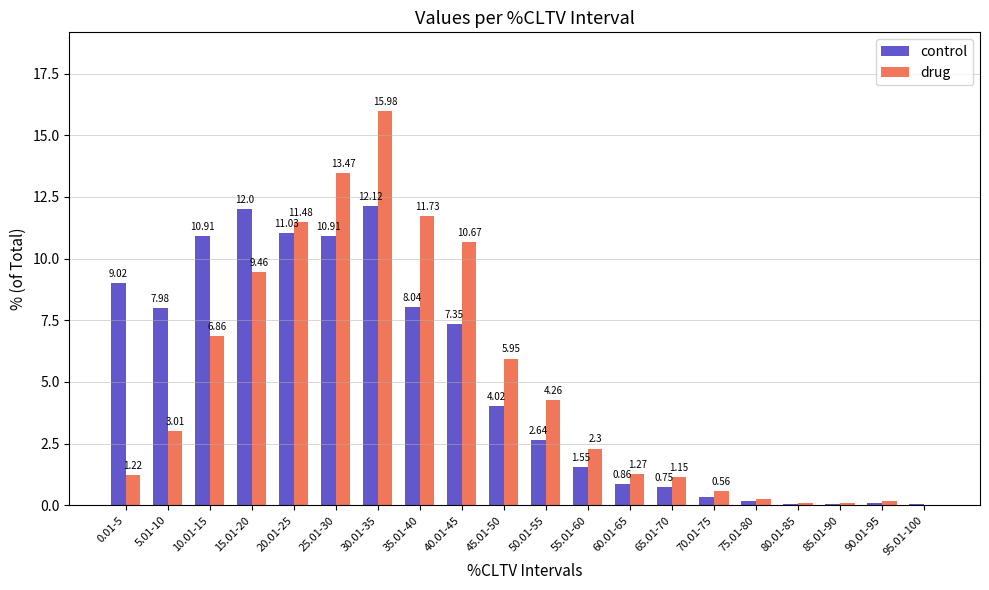

How many data points in control are above 4?

10